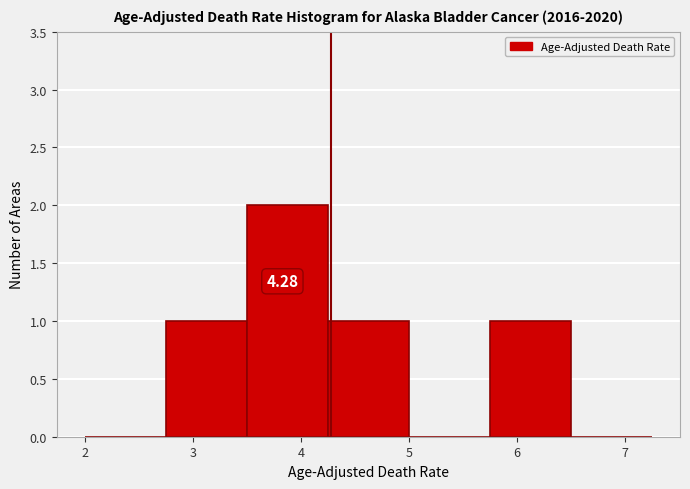

Over which range of the x-axis is the bar tallest?

3.50 to 4.25